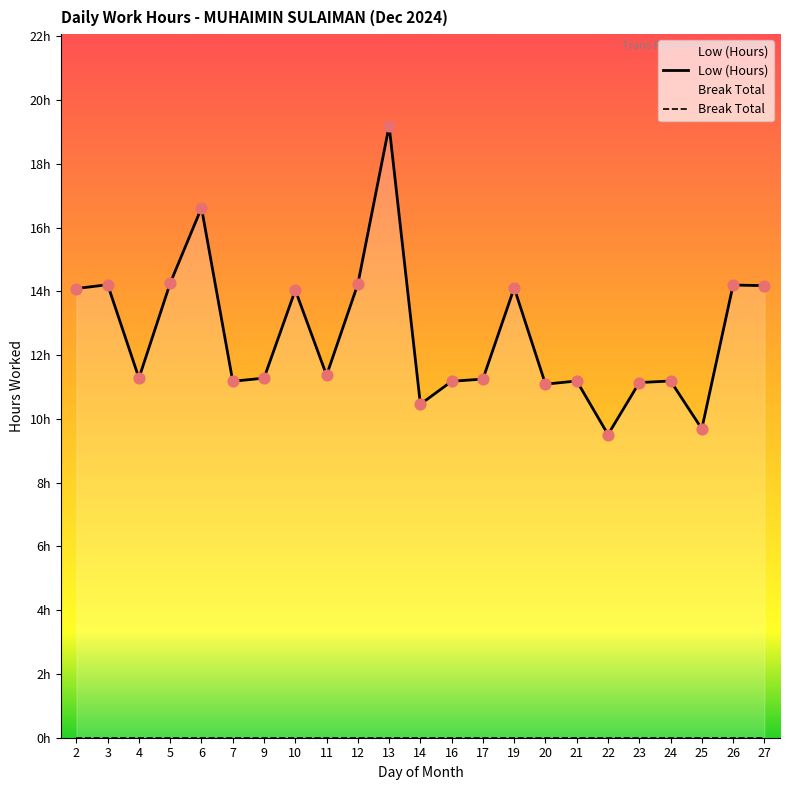

Which has a higher value, 17 or 16?

17